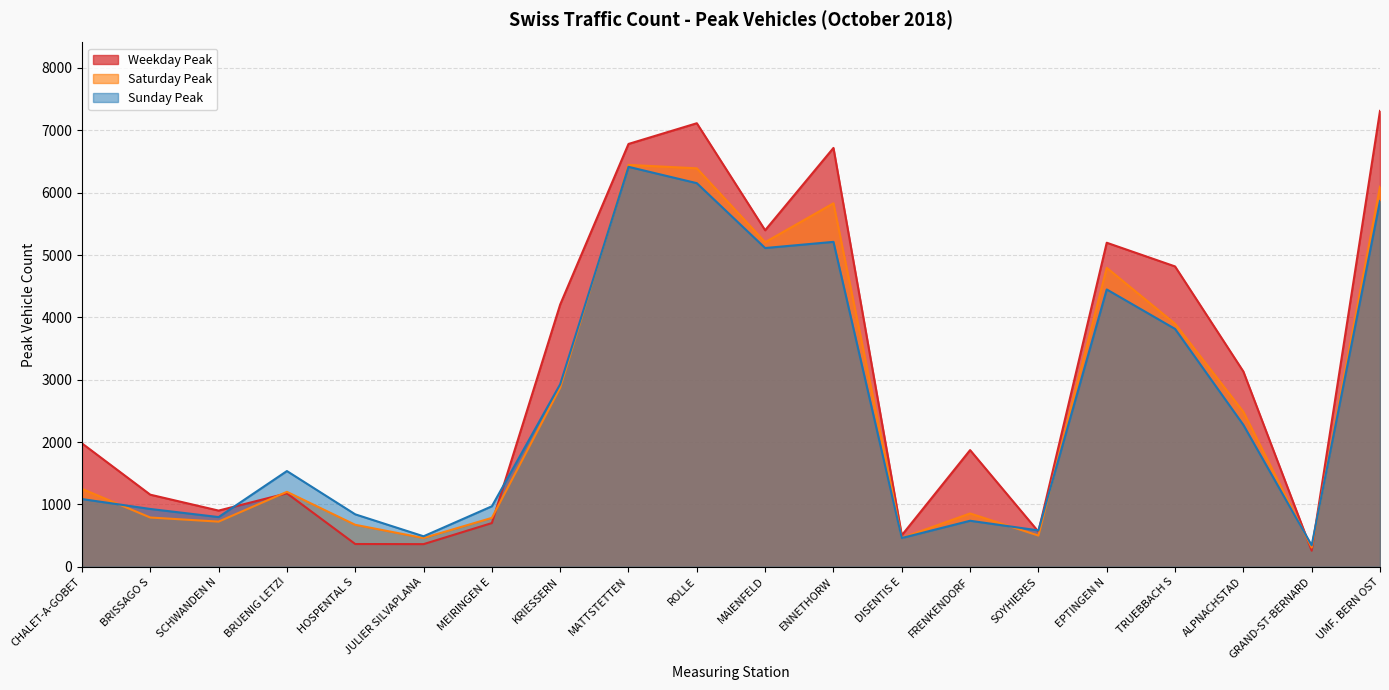

Reading right to left, list all the values displayed in this chart.

Weekday Peak: 7311	259	3132	4817	5197	564	1872	506	6717	5397	7113	6781	4206	702	364	366	1179	902	1157	1980
Saturday Peak: 6097	310	2486	3898	4795	502	856	463	5829	5205	6390	6445	2873	785	462	674	1203	725	791	1250
Sunday Peak: 5866	345	2276	3815	4448	584	739	462	5211	5112	6152	6414	2928	971	490	842	1536	798	928	1087